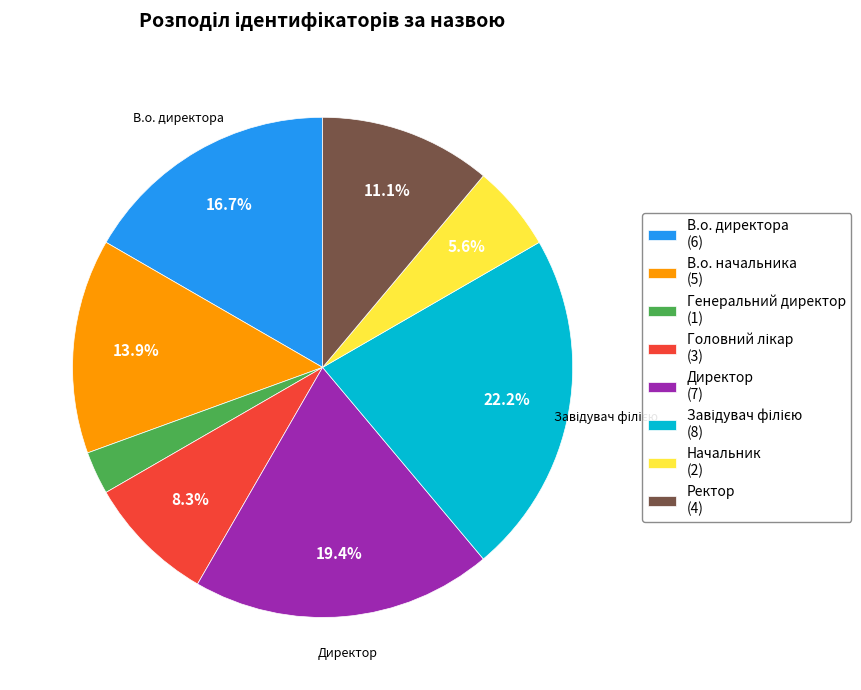

Count the number of slices in the pie.

8